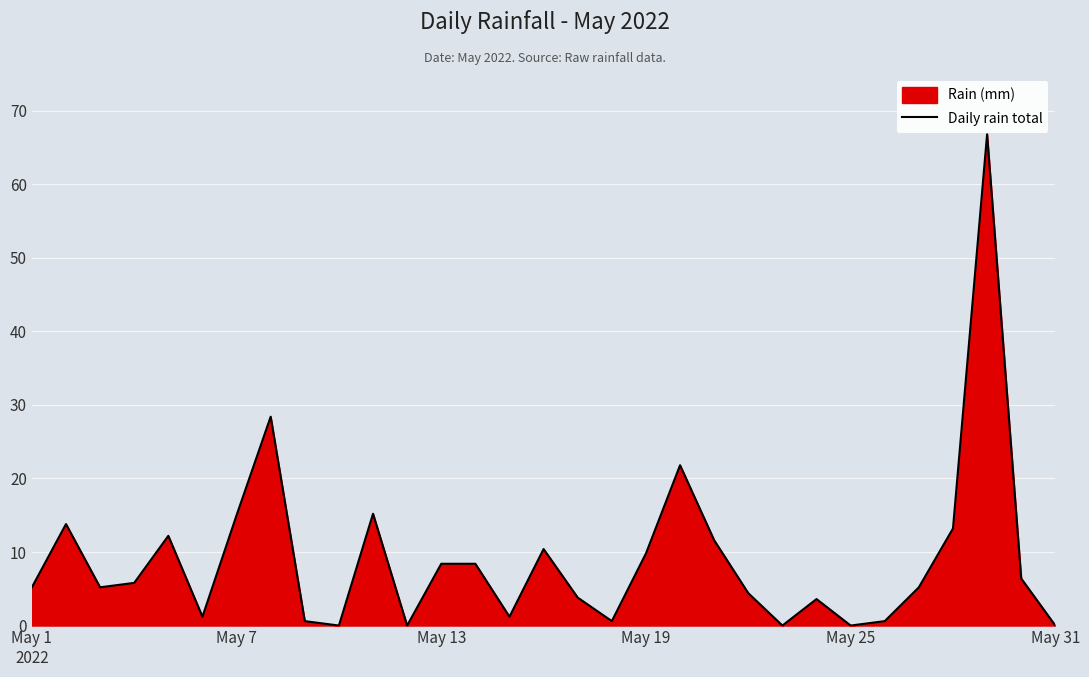

How many data points does each series have?

31